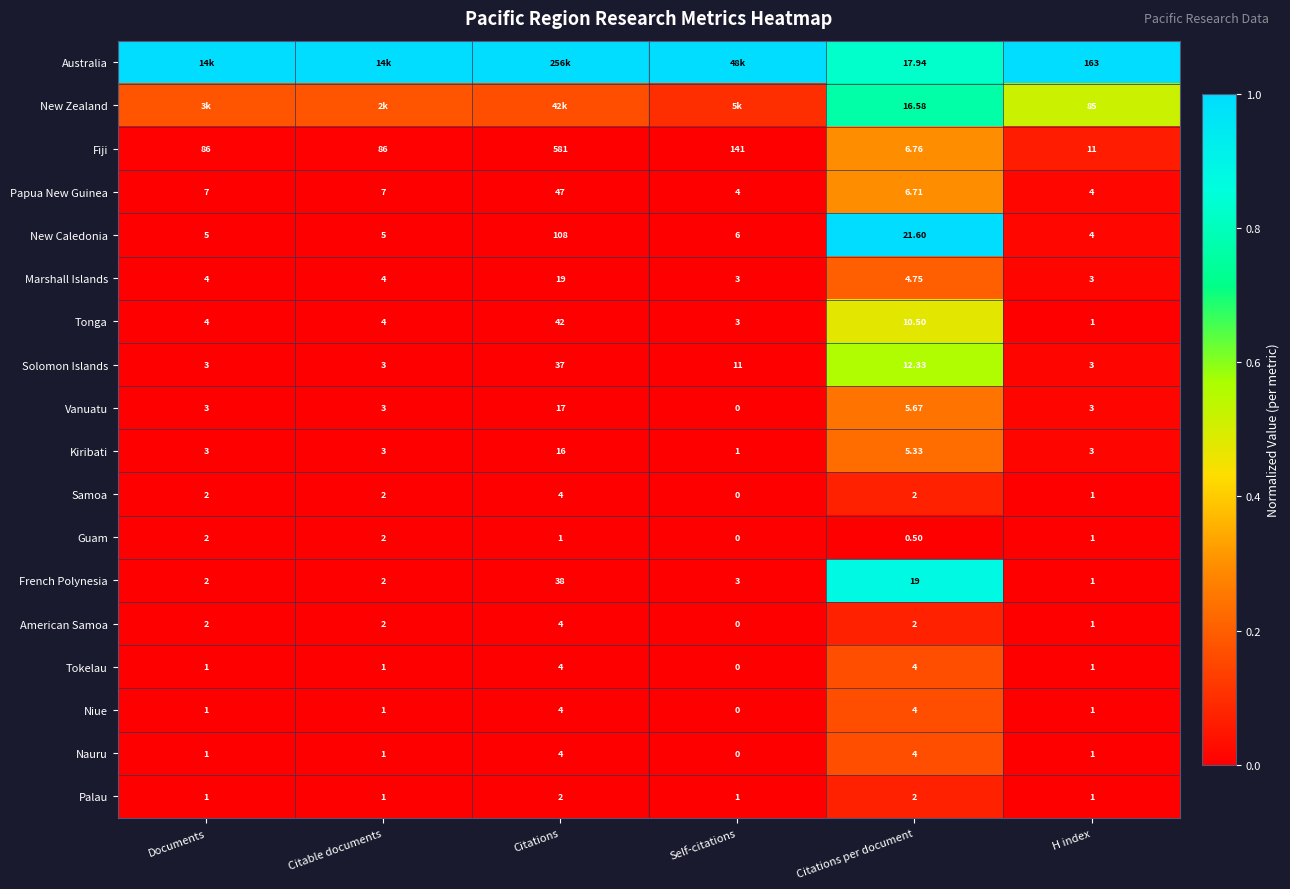

What is the total value across all series at Self-citations?

1.1